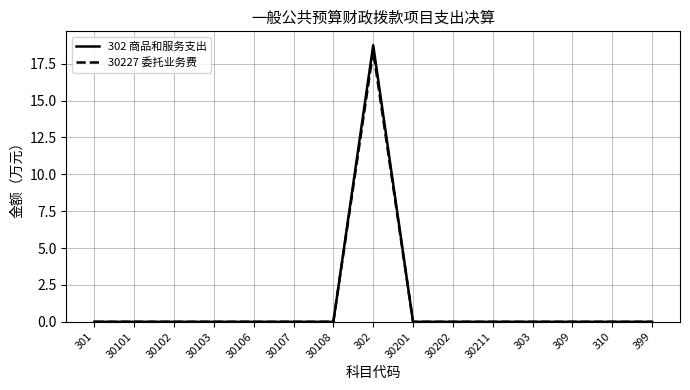

At which label does 30227 委托业务费 reach its peak?

302